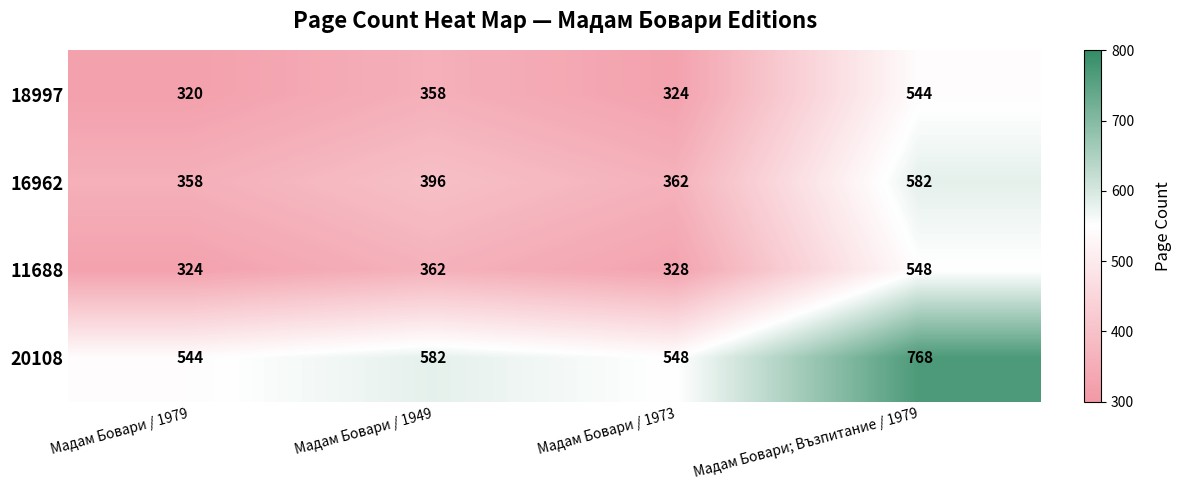

What is the approximate value of 16962 at Мадам Бовари; Възпитание / 1979, to the nearest 10?

580